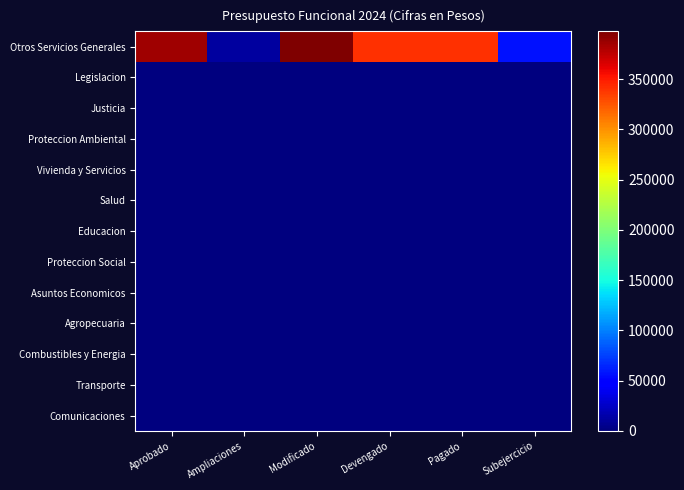

Which series changed the most between Aprobado and Subejercicio?

Otros Servicios Generales